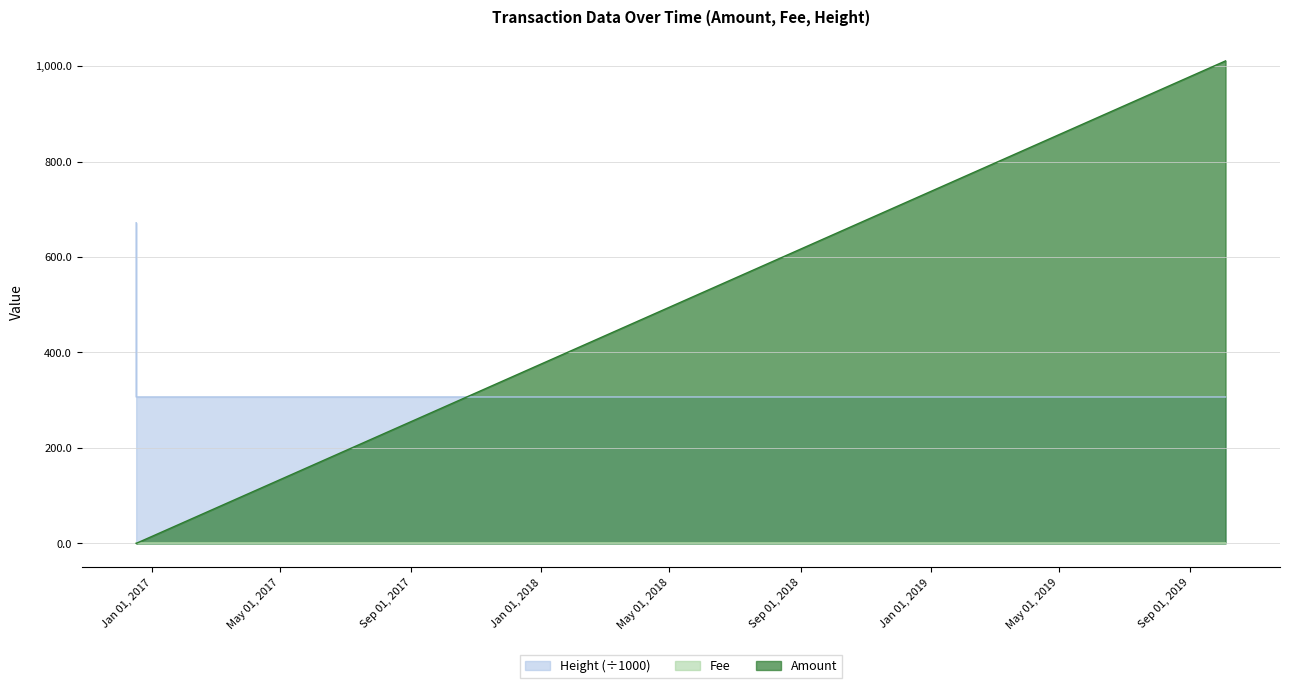

Reading left to right, what are all the values shown in this chart?

Amount: 0.0	0.0	1011.0
Fee: 0.2	1.0	1.0
Height: 671.8	306.8	306.8